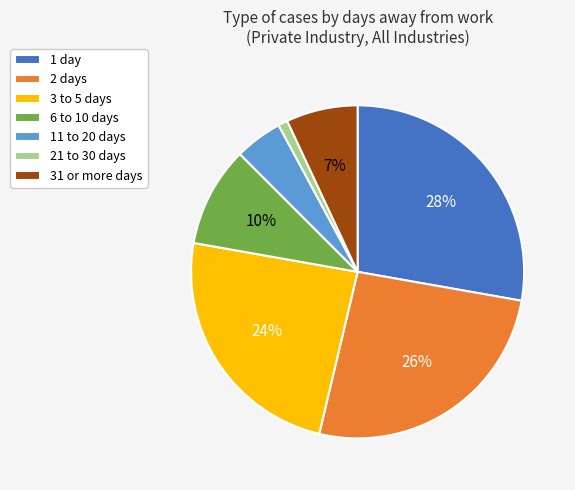

Is there any slice that represents more than half of the pie?

No